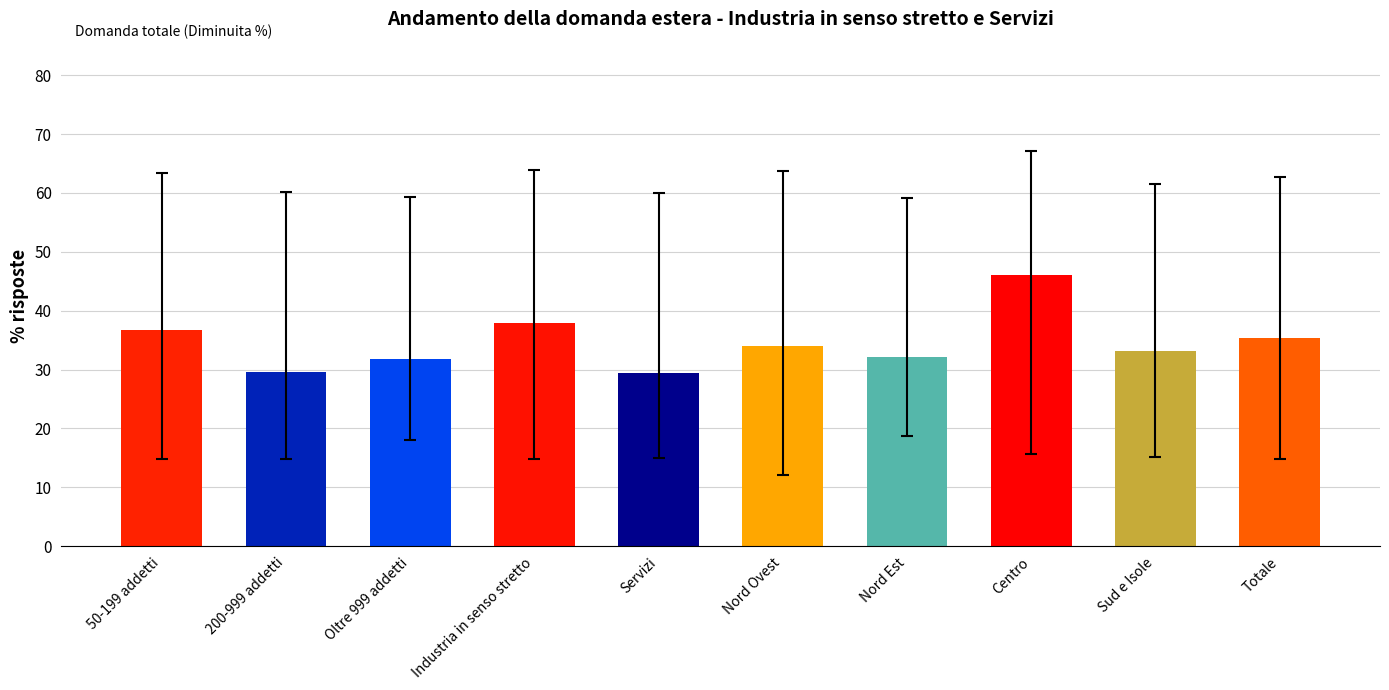

What is the change in value from Servizi to Nord Est?

+2.8